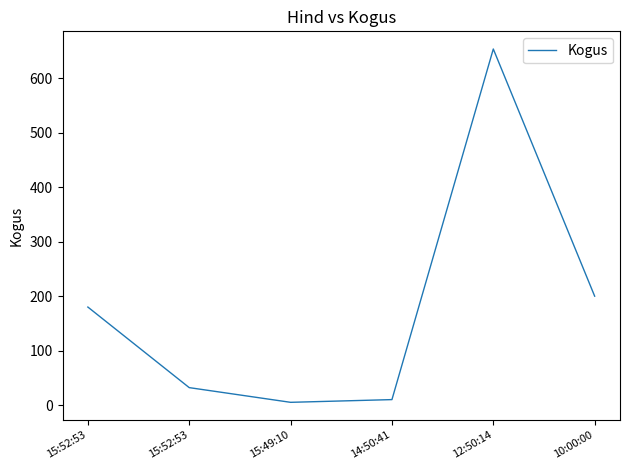

Count the number of categories in the chart.

6